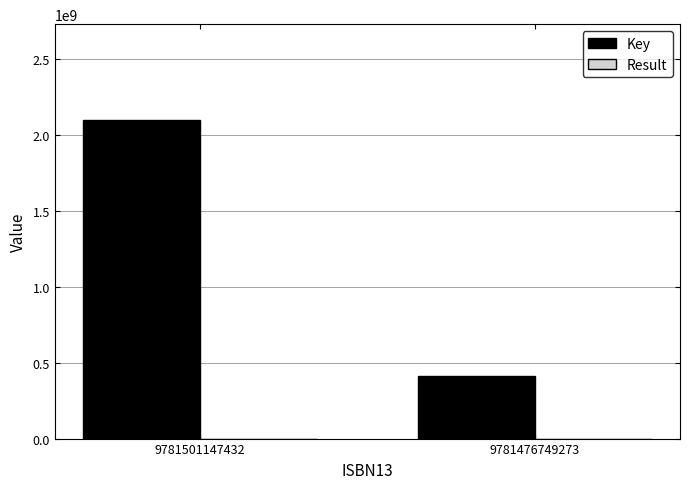

How many groups of bars are there?

2